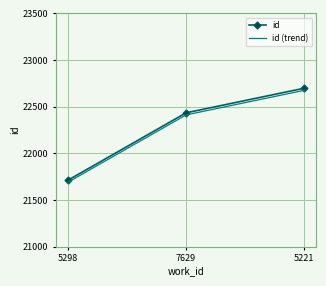

At how many categories does at least one series exceed 21725?

2